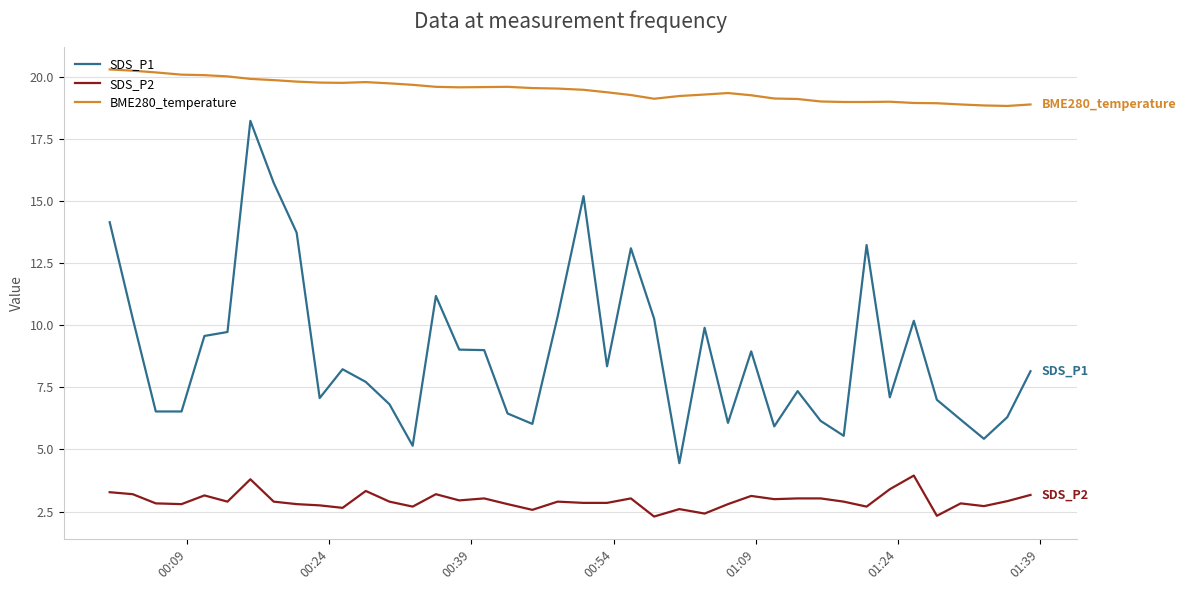

Which series has the widest spread of values?

SDS_P1